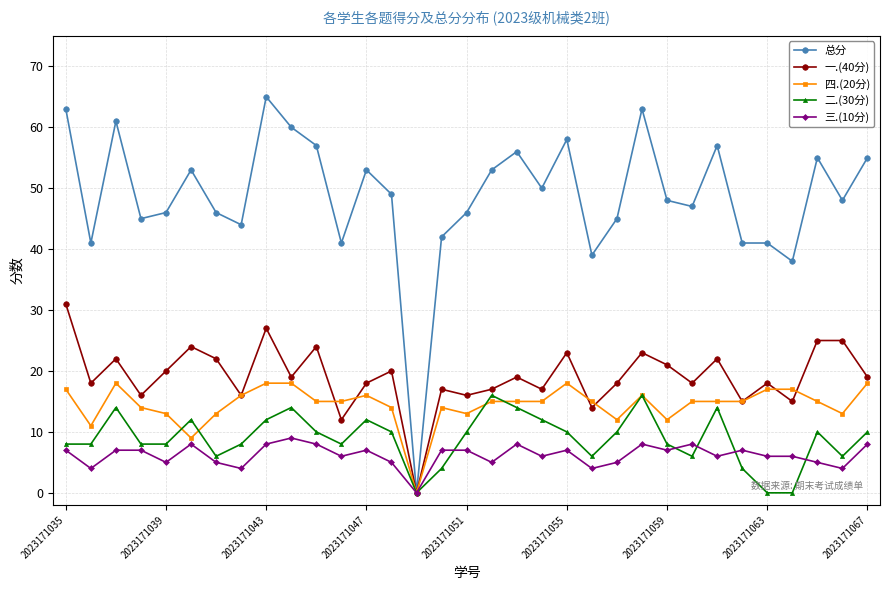

At how many categories does at least one series exceed 52?

14